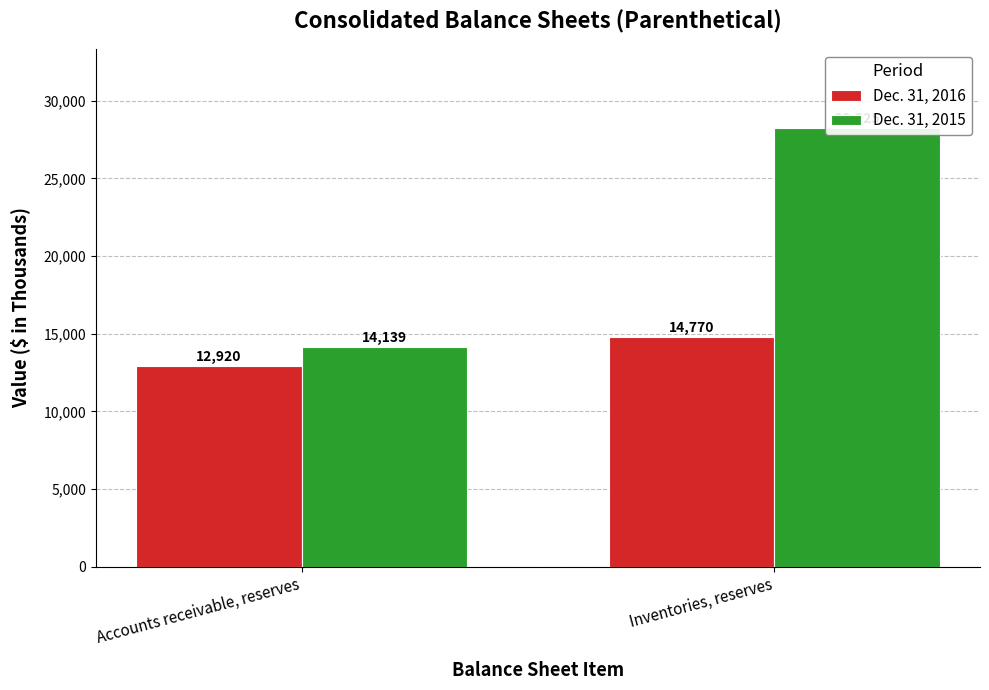

What is the label of the 1st bar from the right?

Inventories, reserves